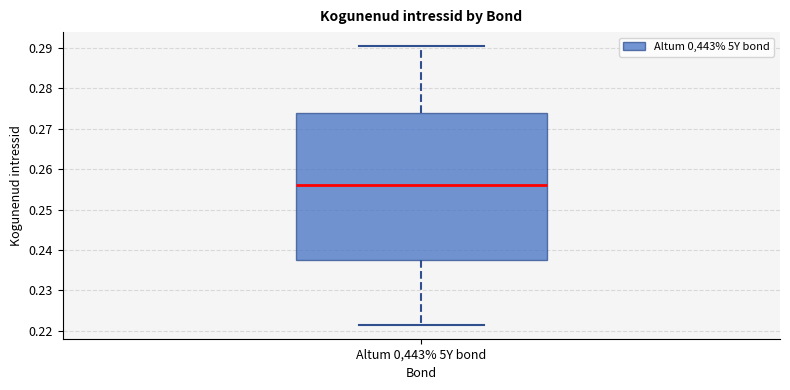

Read this box plot against the y-axis: the position of the median line, the range covered by the box, and the ends of both whiskers. The values are not printed on the chart, so give them approximately, as read against the axis.

median 0.256, box 0.238 to 0.274, whiskers 0.222 to 0.290